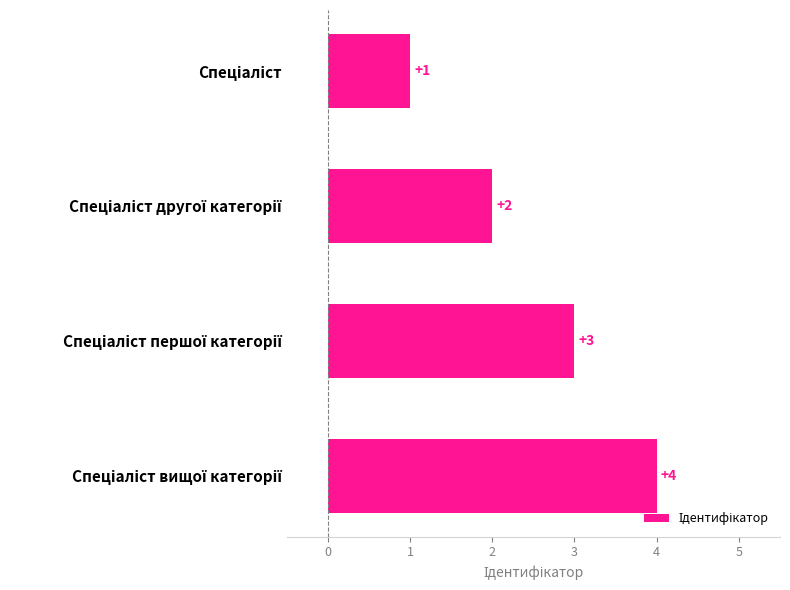

Count the number of categories in the chart.

4